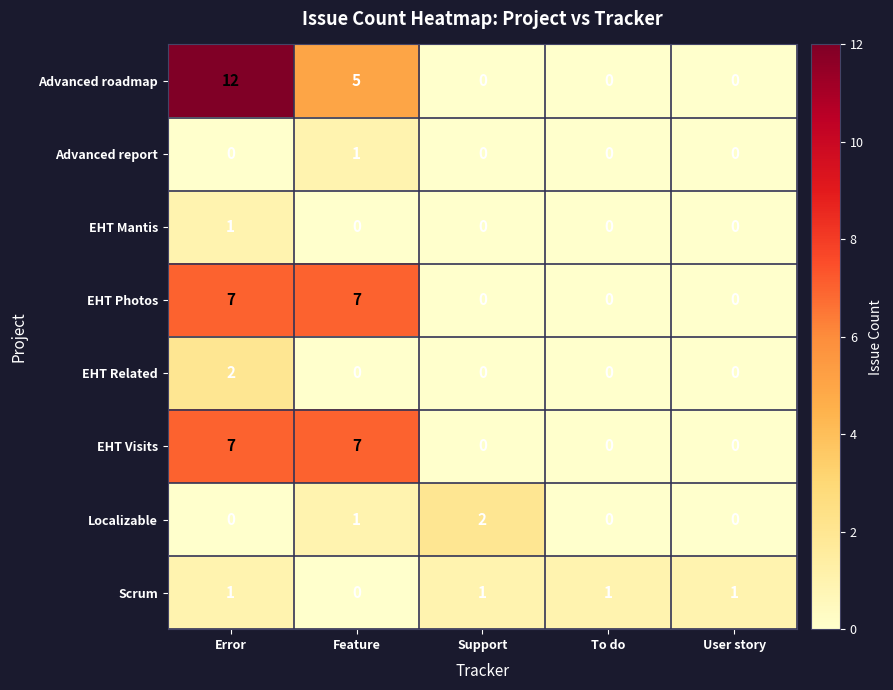

What is the sum of all Localizable values?

3